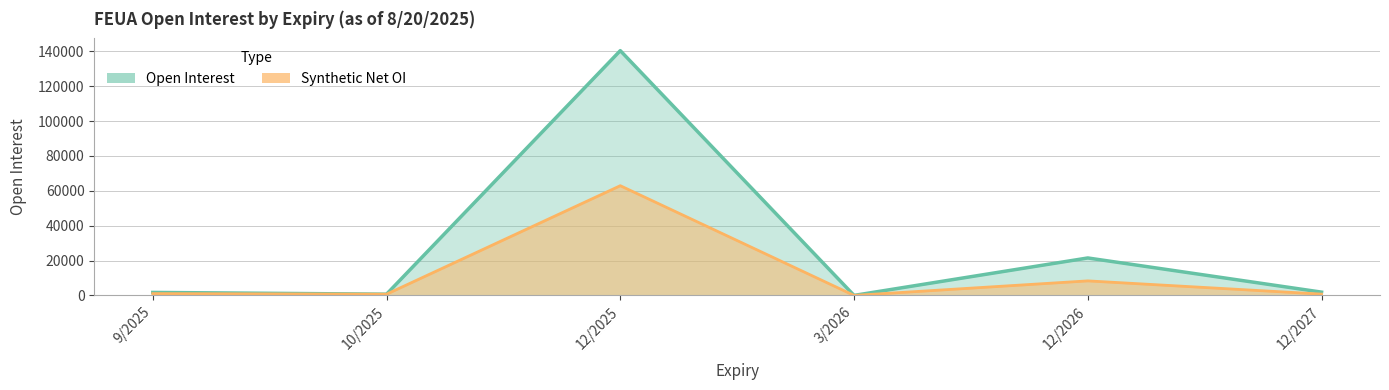

What is the difference between the maximum and minimum values in the Synthetic Net OI series?

62889